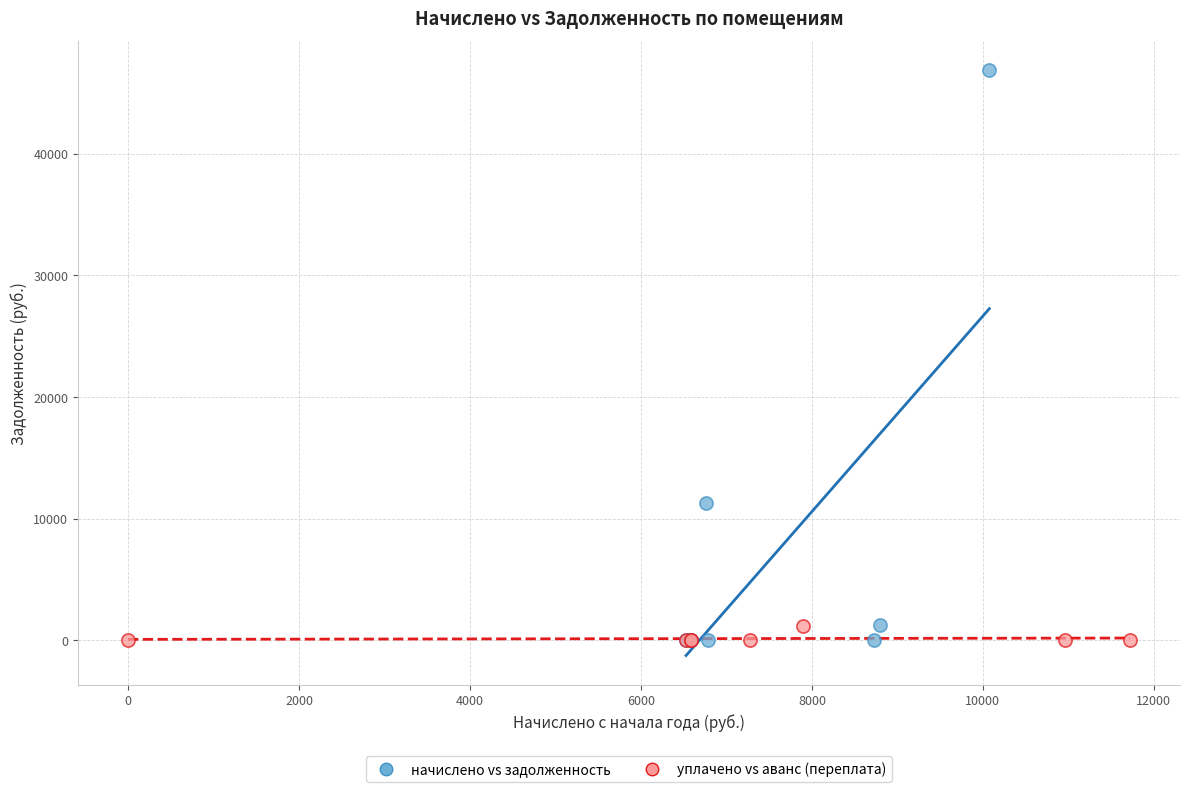

Which series has the largest Y range (max minus min)?

начислено vs задолженность